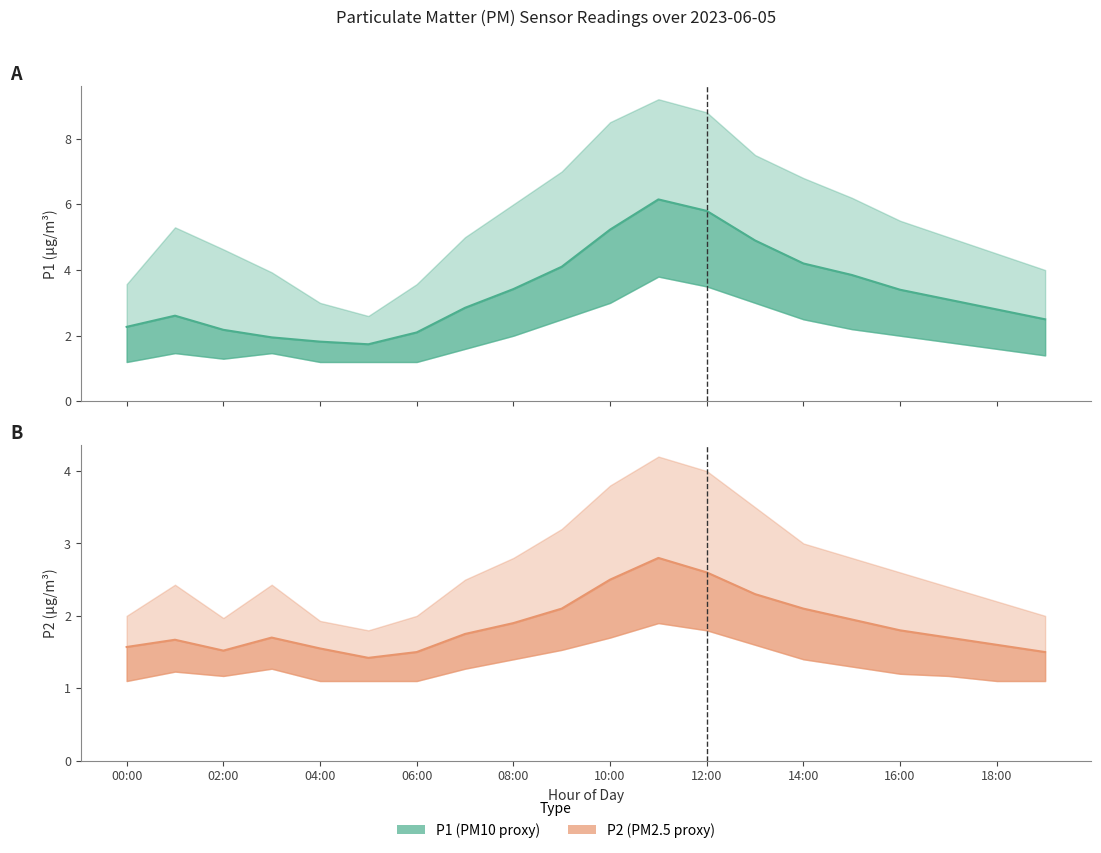

How many lines are shown in the chart?

2